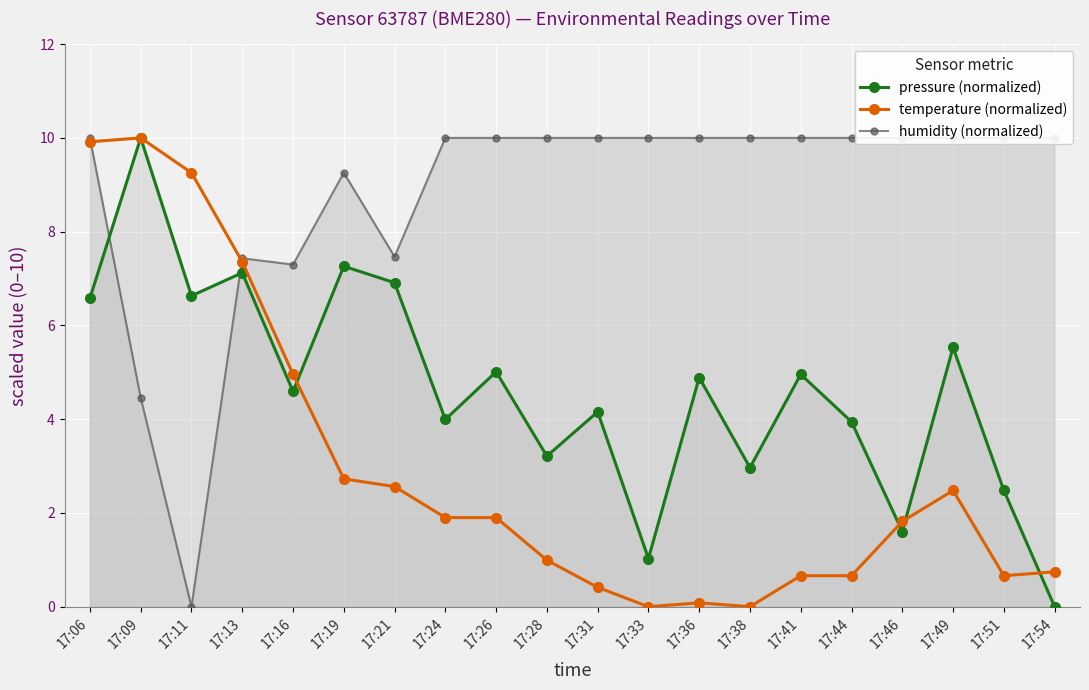

What is the difference between the second highest and minimum values in the temperature (normalized) series?

9.9